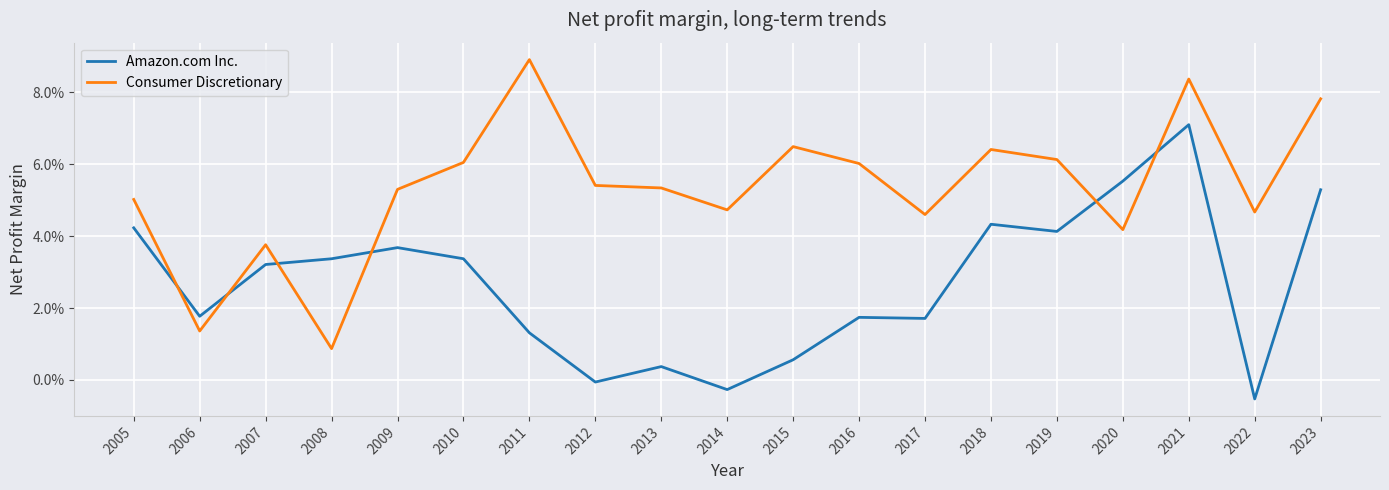

Reading left to right, transcribe all the data shown in this chart.

Amazon.com Inc.: 0.0	0.0	0.0	0.0	0.0	0.0	0.0	-0.0	0.0	-0.0	0.0	0.0	0.0	0.0	0.0	0.1	0.1	-0.0	0.1
Consumer Discretionary: 0.1	0.0	0.0	0.0	0.1	0.1	0.1	0.1	0.1	0.0	0.1	0.1	0.0	0.1	0.1	0.0	0.1	0.0	0.1